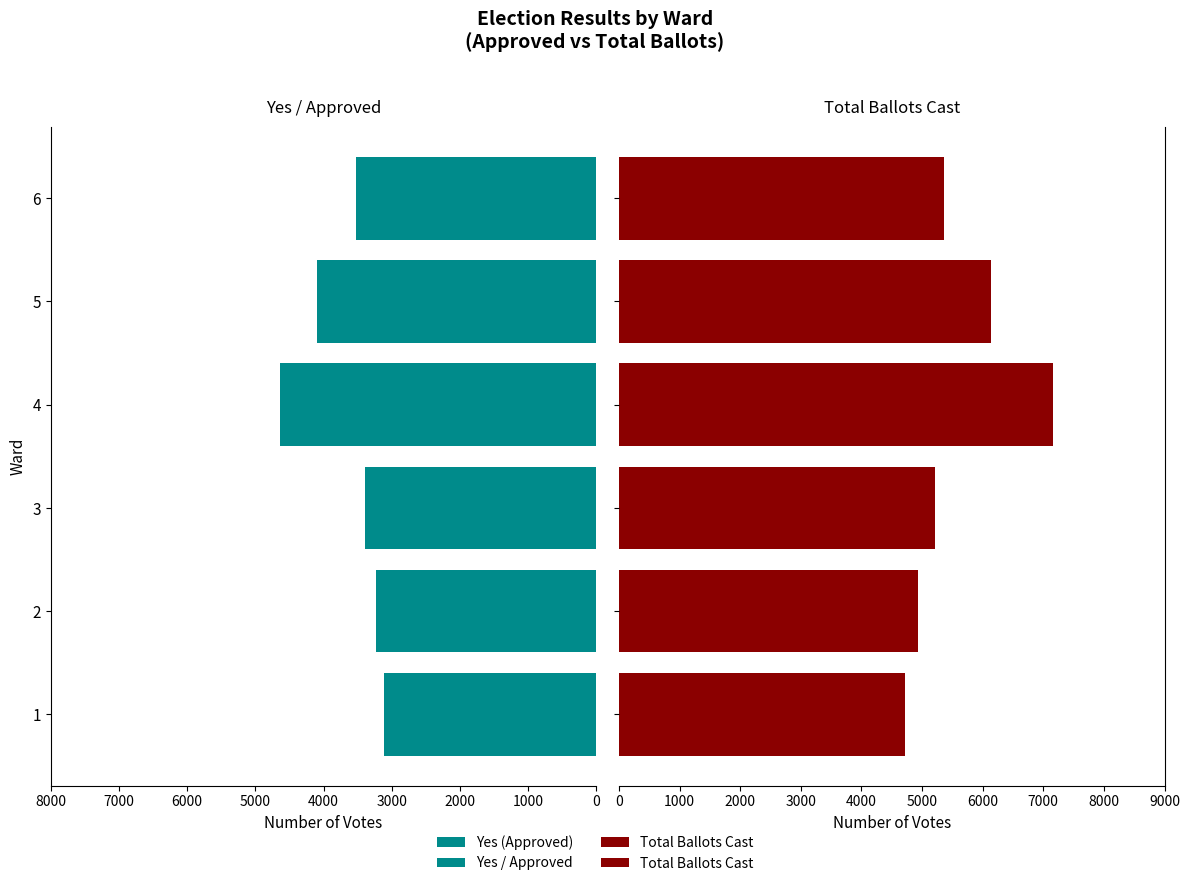

List the series in order of their peak value, highest first.

Total Ballots Cast, Yes (Approved)